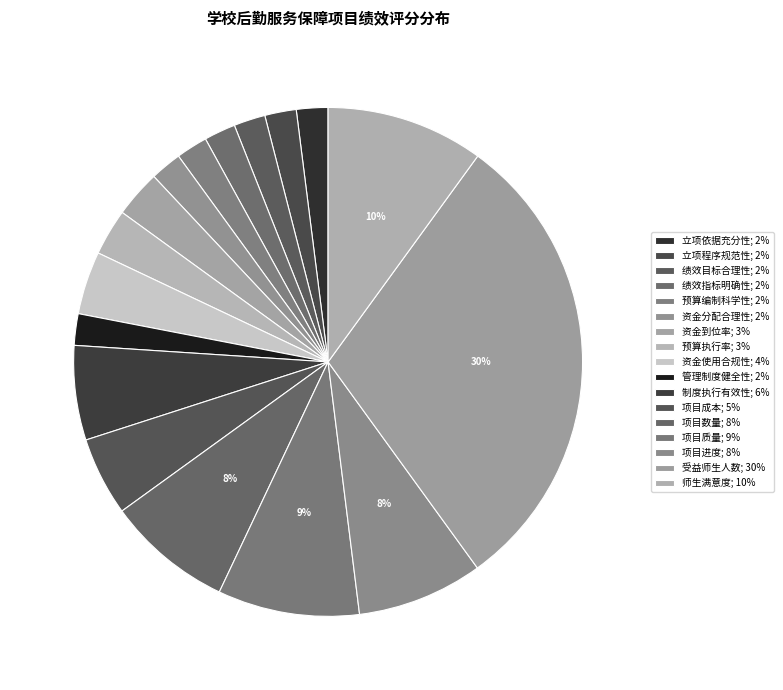

To the nearest percent, what is the combined percentage of 制度执行有效性 and 立项依据充分性?

8%